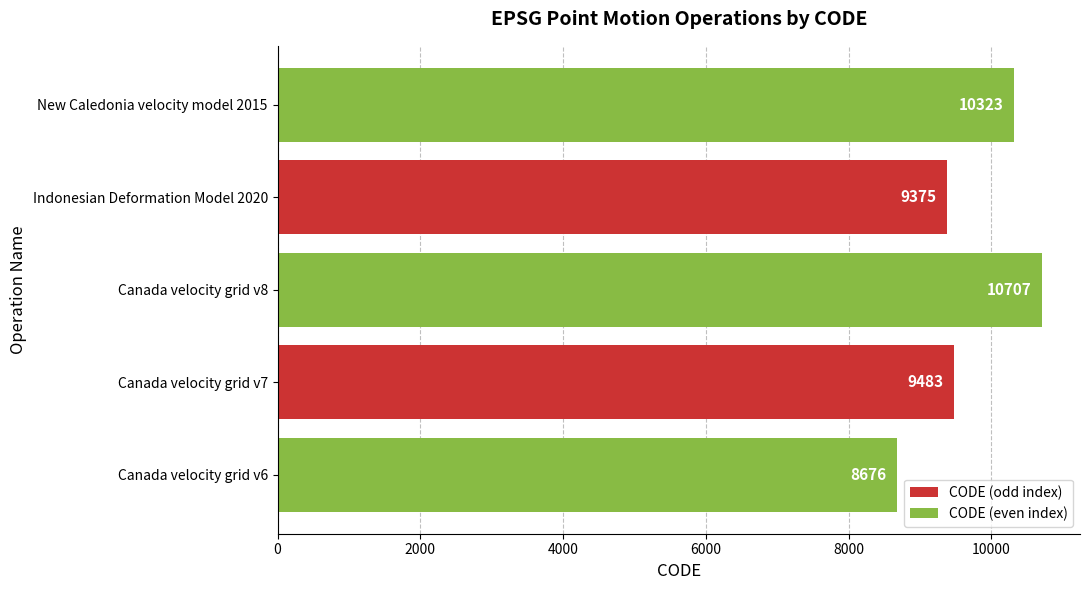

How many data points does each series have?

5